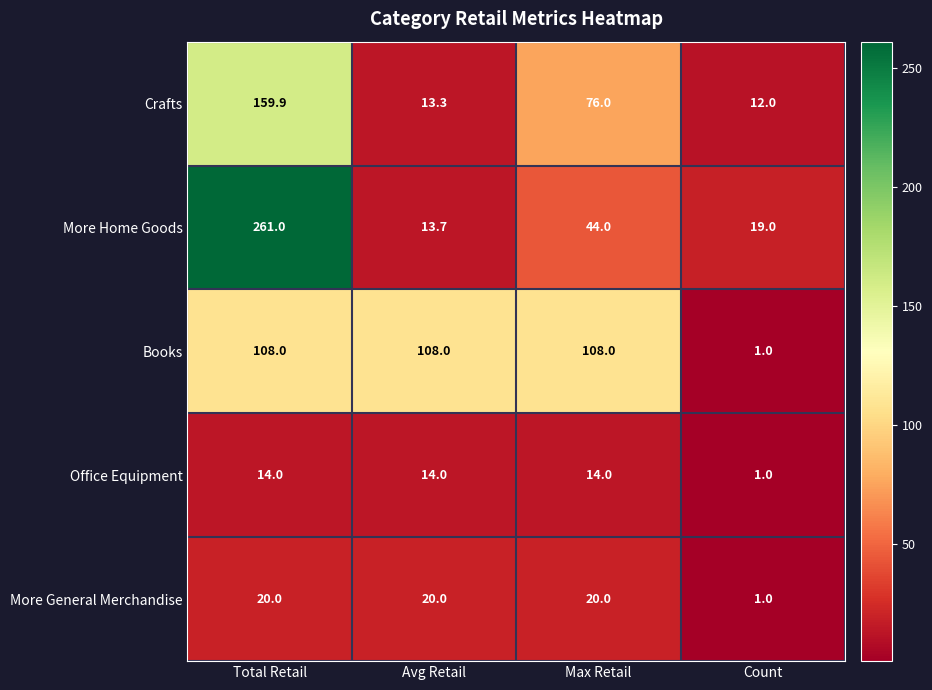

Is the value of Office Equipment at Total Retail greater than the value of Books at Max Retail?

No